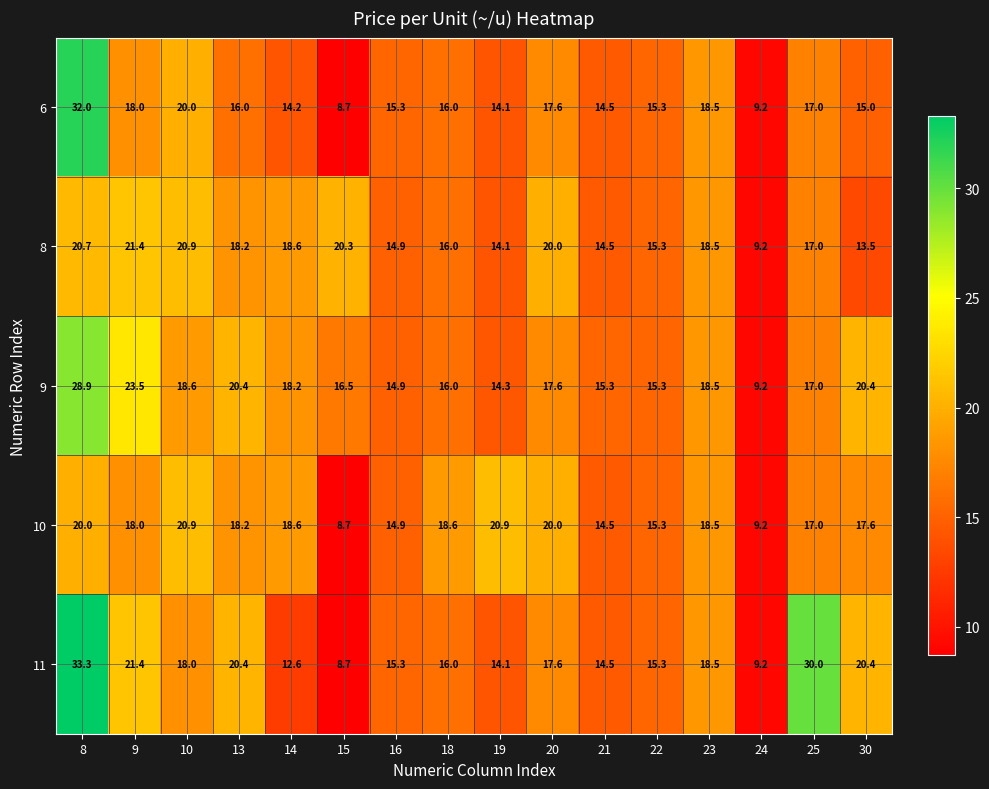

Rank the series by their maximum value, from lowest to highest.

10, 8, 9, 6, 11